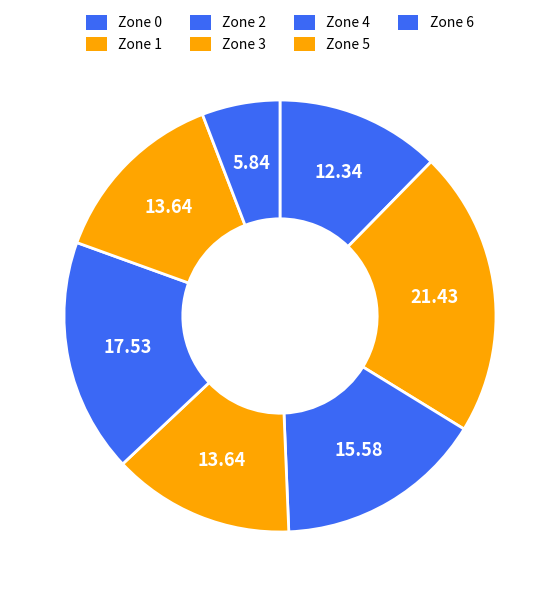

How much of the chart is everything except Zone 4?

82.5%